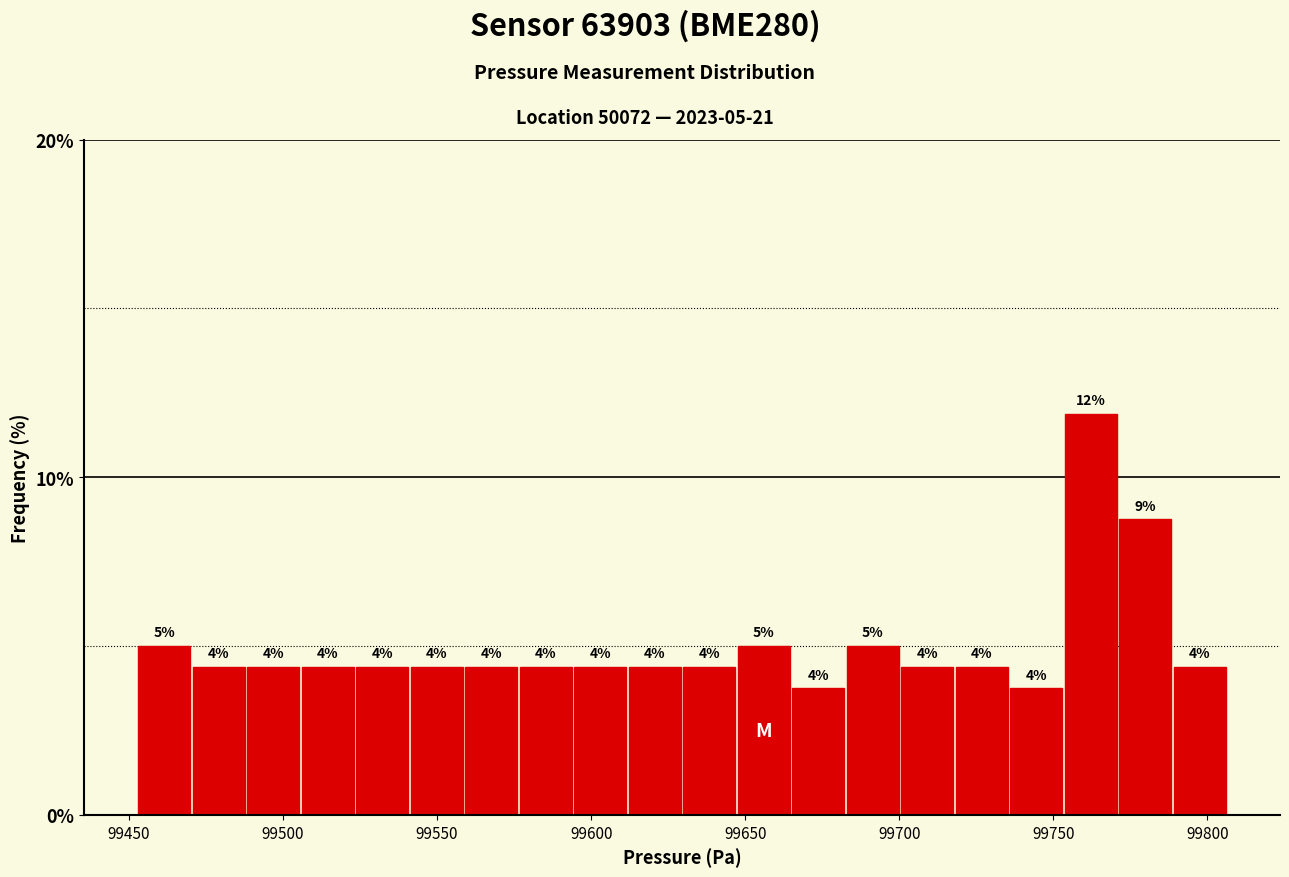

Around what value on the x-axis is the tallest bar? Give the approximate position of its centre, as read against the axis.

99760